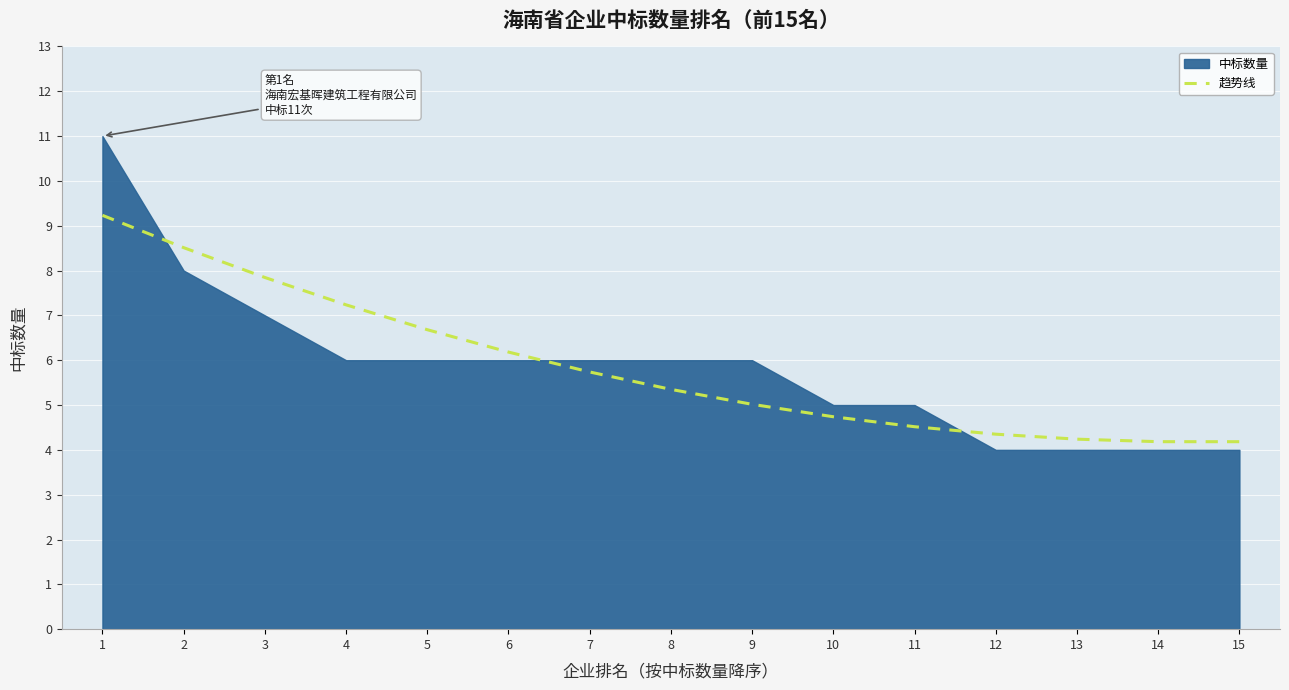

Is it true that 趋势线 equals 6.7 at 5?

True